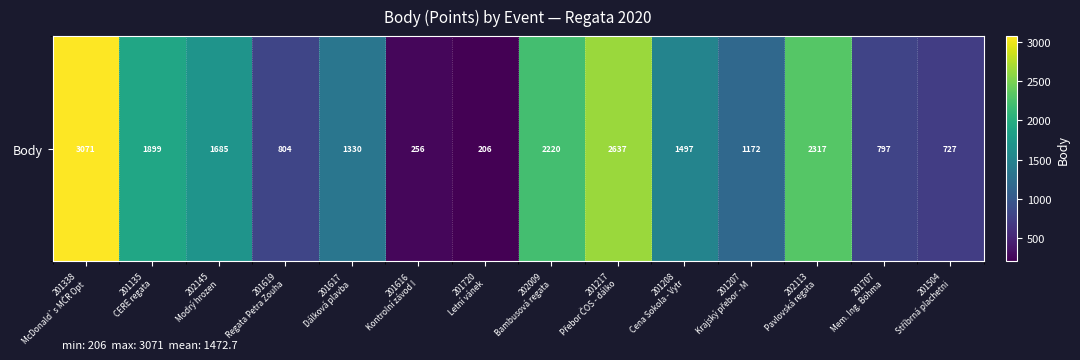

Reading right to left, extract all data points from this chart.

201504
Stříbrná plachetni=727	201707
Mem. Ing. Böhma=797	202113
Pavlovská regata=2317	201207
Krajský přebor - M=1172	201208
Cena Sokola - Vytr=1497	201217
Přebor ČOS - dálko=2637	202009
Bambusová regata=2220	201720
Letní vánek=206	201616
Kontrolní závod I=256	201617
Dálková plavba=1330	201619
Regata Petra Zouha=804	202145
Modrý hrozen=1685	201135
CERE regata=1899	201338
McDonald`s MČR Opt=3071